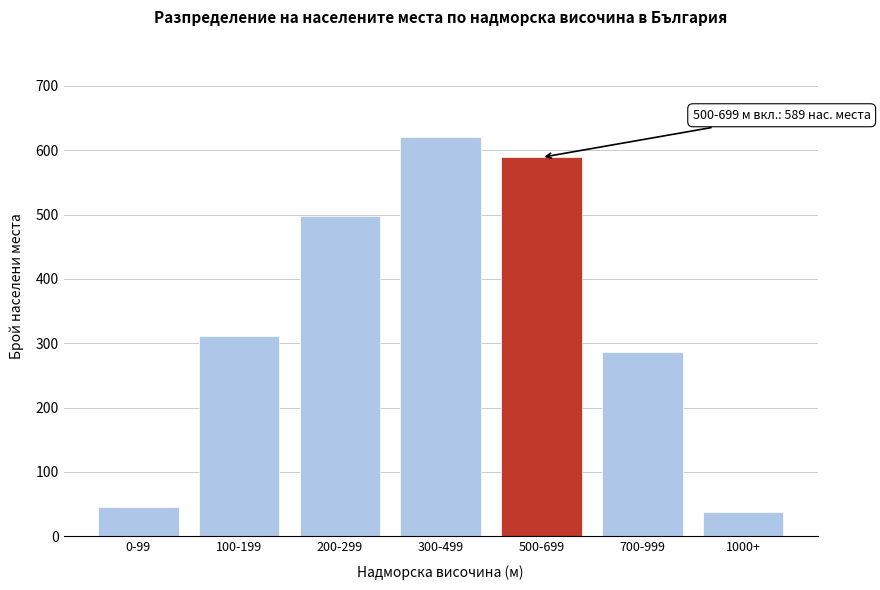

Reading left to right, extract all data points from this chart.

0-99=45	100-199=312	200-299=498	300-499=621	500-699=589	700-999=287	1000+=38